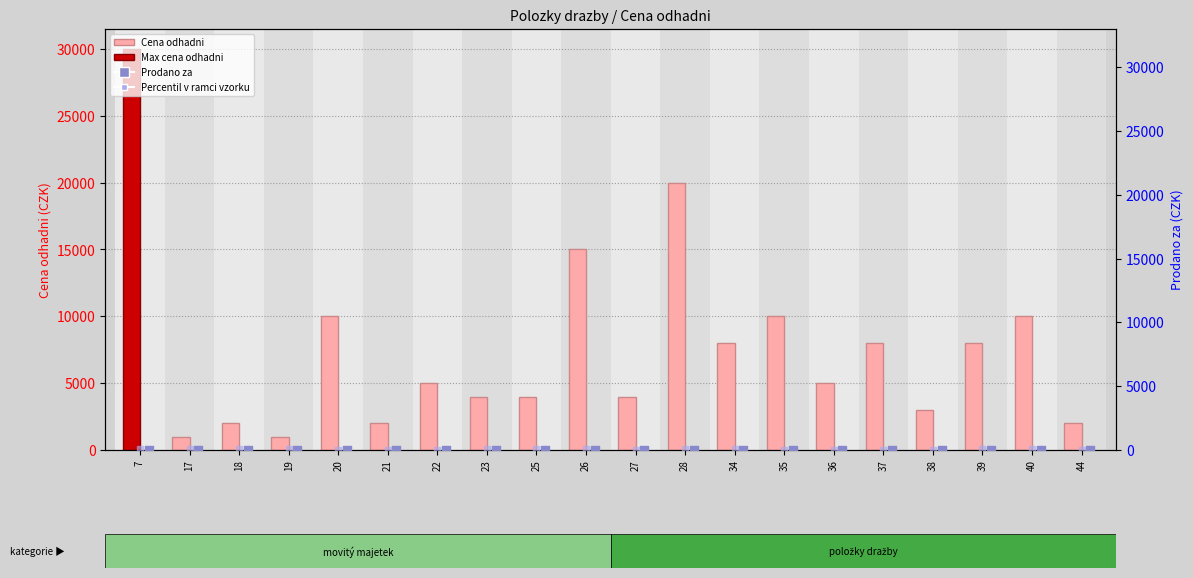

Which series has the largest total across all categories?

Cena odhadni